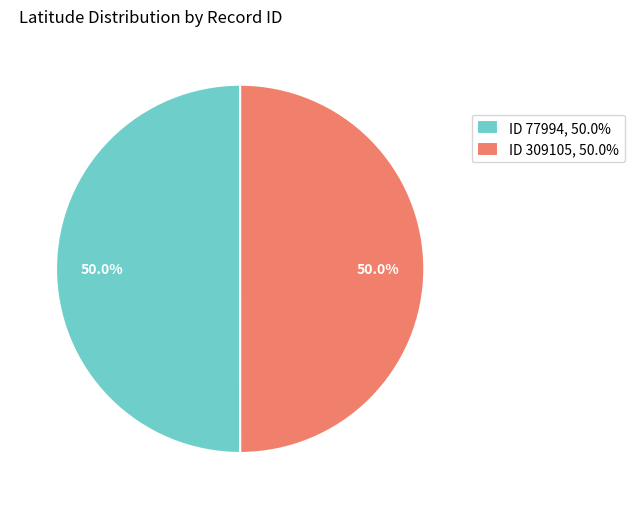

What is the ratio of the value at ID 309105, 50.0% to the value at ID 77994, 50.0%?

1.0